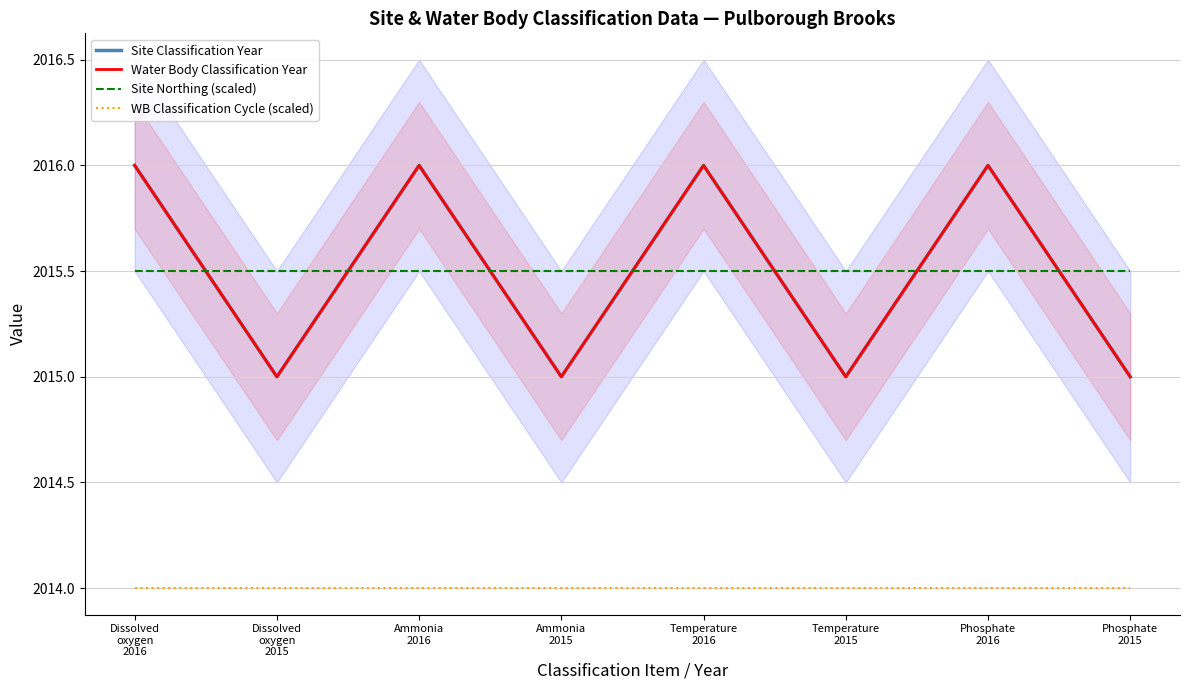

List the labels in order of Site Classification Year value, largest first.

Dissolved
oxygen
2016, Ammonia
2016, Temperature
2016, Phosphate
2016, Dissolved
oxygen
2015, Ammonia
2015, Temperature
2015, Phosphate
2015